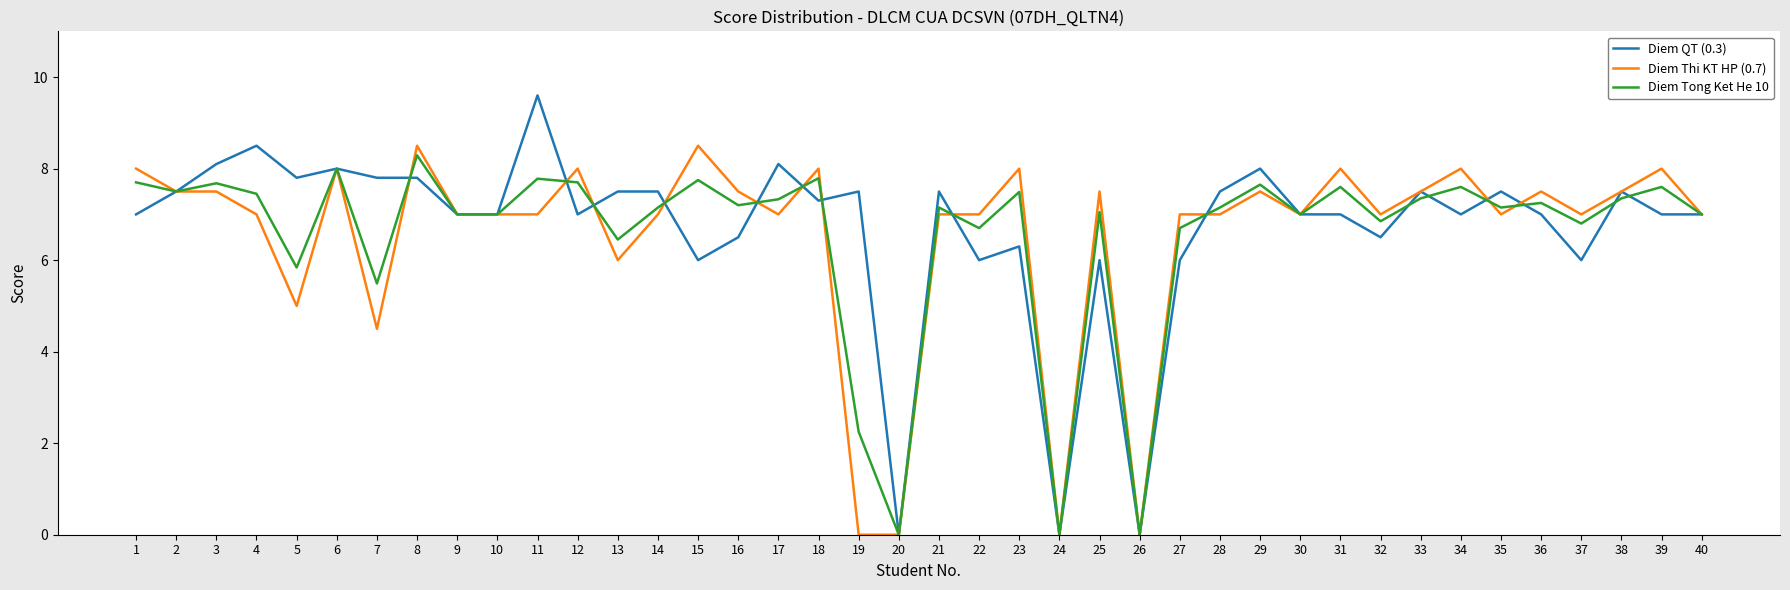

What is the difference between the second highest and second lowest values in the Diem Tong Ket He 10 series?

8.0